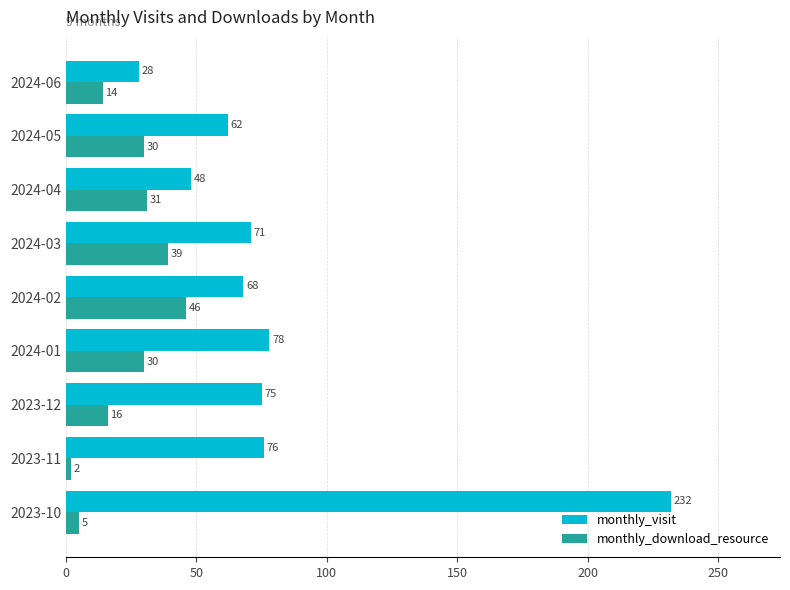

What is the difference between the maximum and minimum values in the monthly_visit series?

204